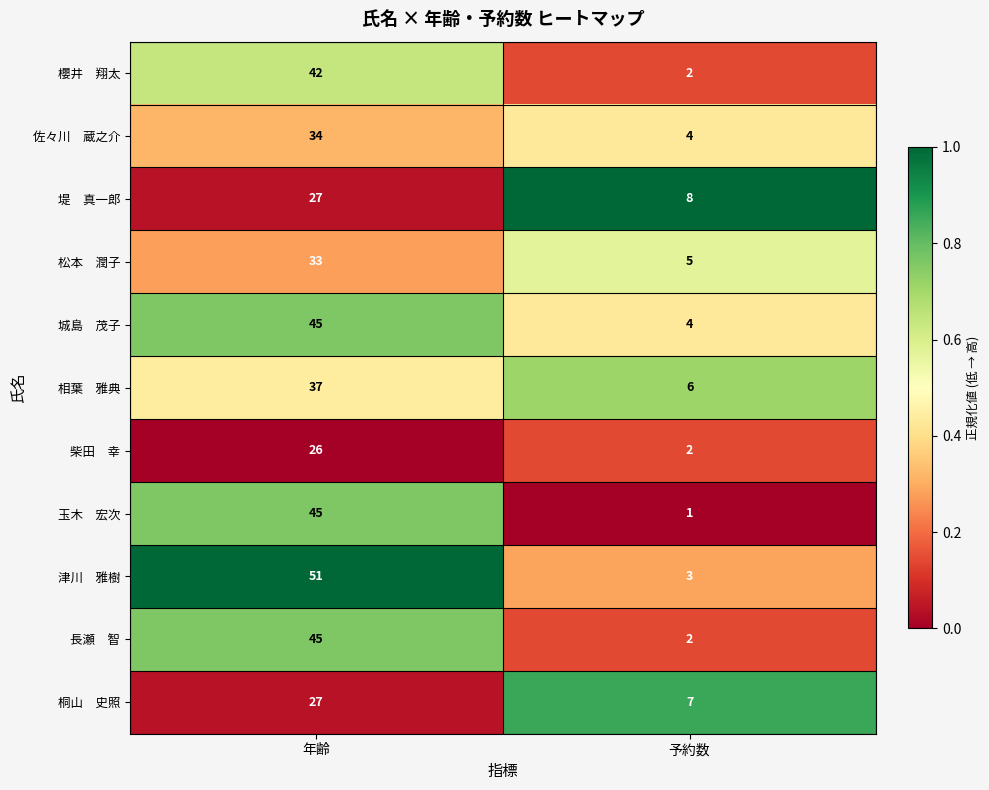

Which label corresponds to the largest value in the chart?

年齢